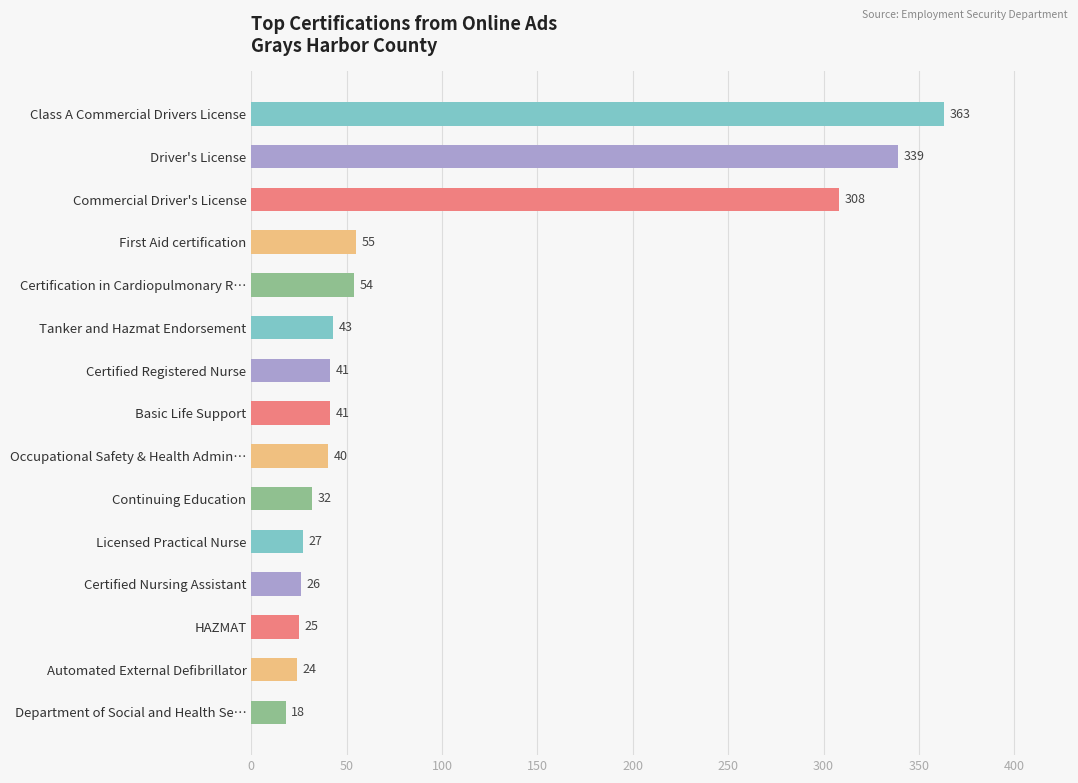

Reading top to bottom, what are all the values shown in this chart?

Class A Commercial Drivers License=363	Driver's License=339	Commercial Driver's License=308	First Aid certification=55	Certification in Cardiopulmonary R…=54	Tanker and Hazmat Endorsement=43	Certified Registered Nurse=41	Basic Life Support=41	Occupational Safety & Health Admin…=40	Continuing Education=32	Licensed Practical Nurse=27	Certified Nursing Assistant=26	HAZMAT=25	Automated External Defibrillator=24	Department of Social and Health Se…=18